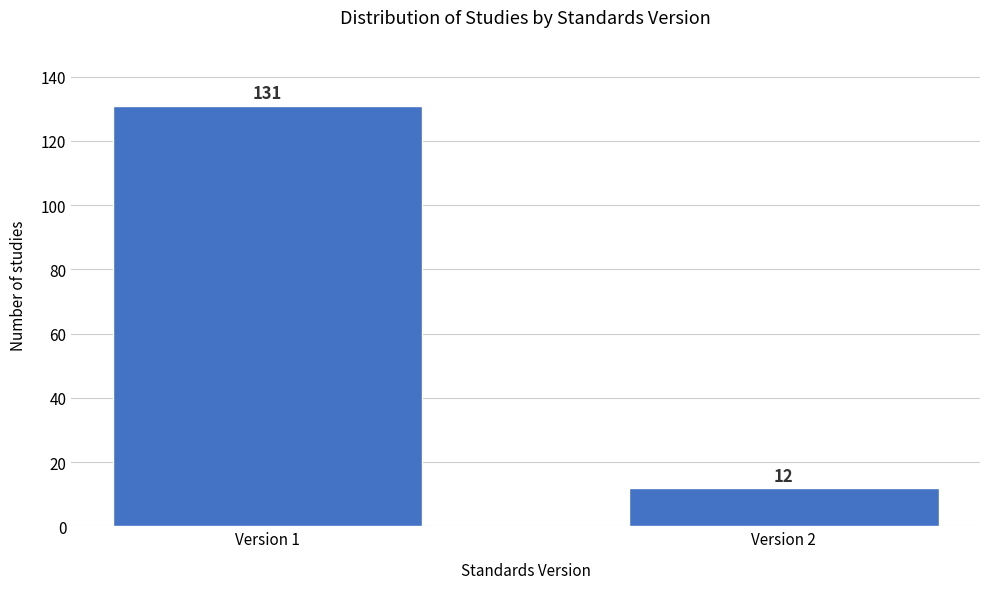

Reading left to right, transcribe all the data shown in this chart.

131	12